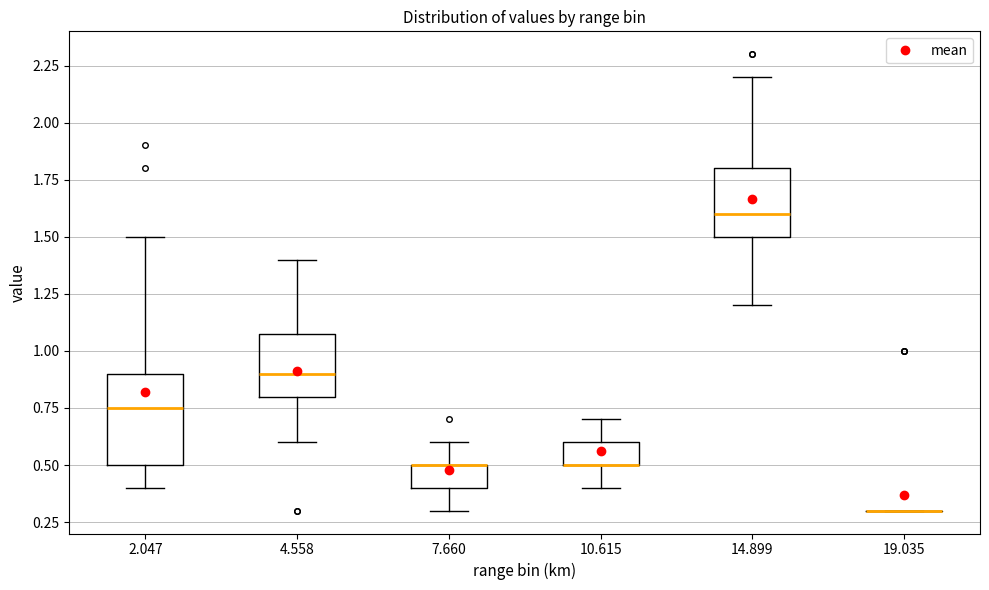

Where does the median line of the box at x = 2.047 sit on the y-axis? The values are not printed on the chart, so give them approximately, as read against the axis.

0.75